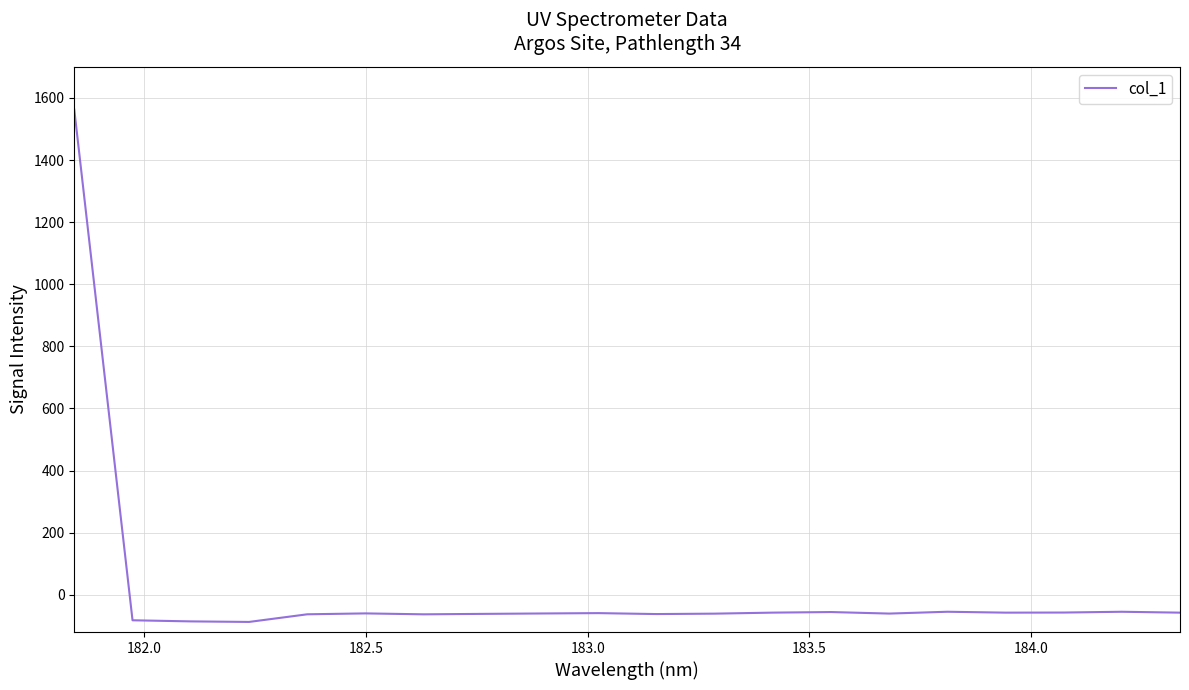

What is the difference between the maximum and minimum values?

1649.8